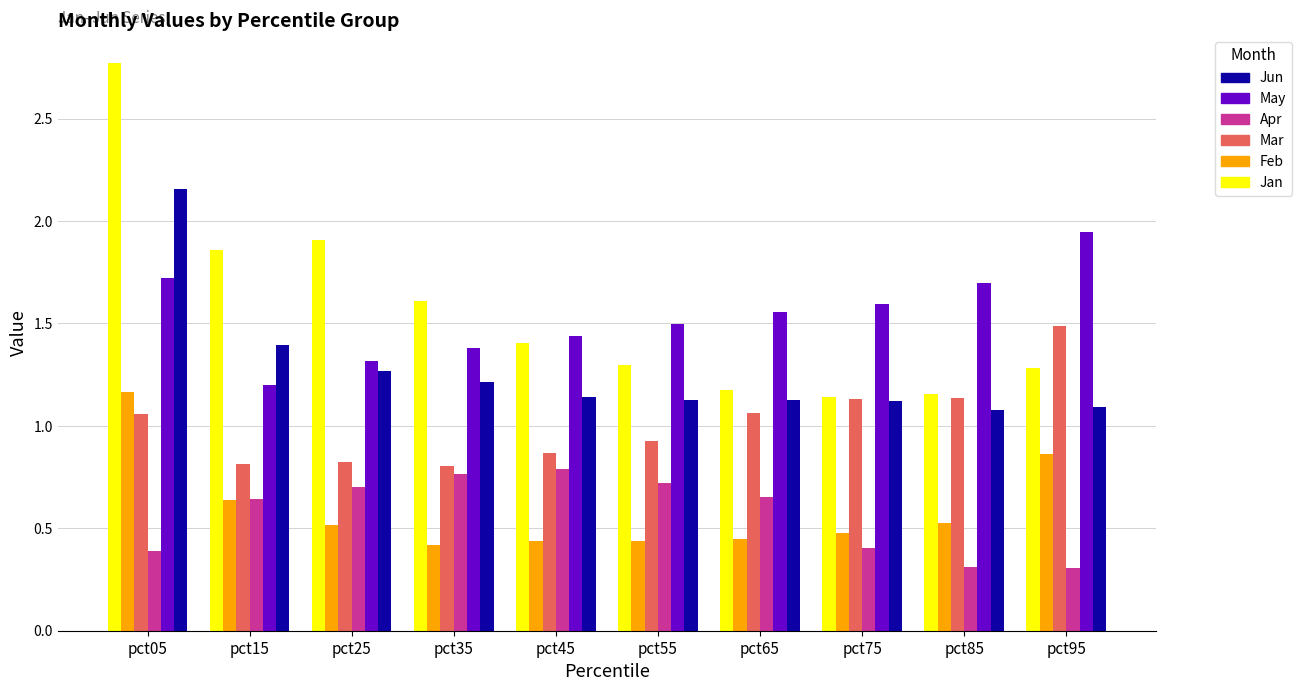

What is the total value across all series at pct55?

6.0